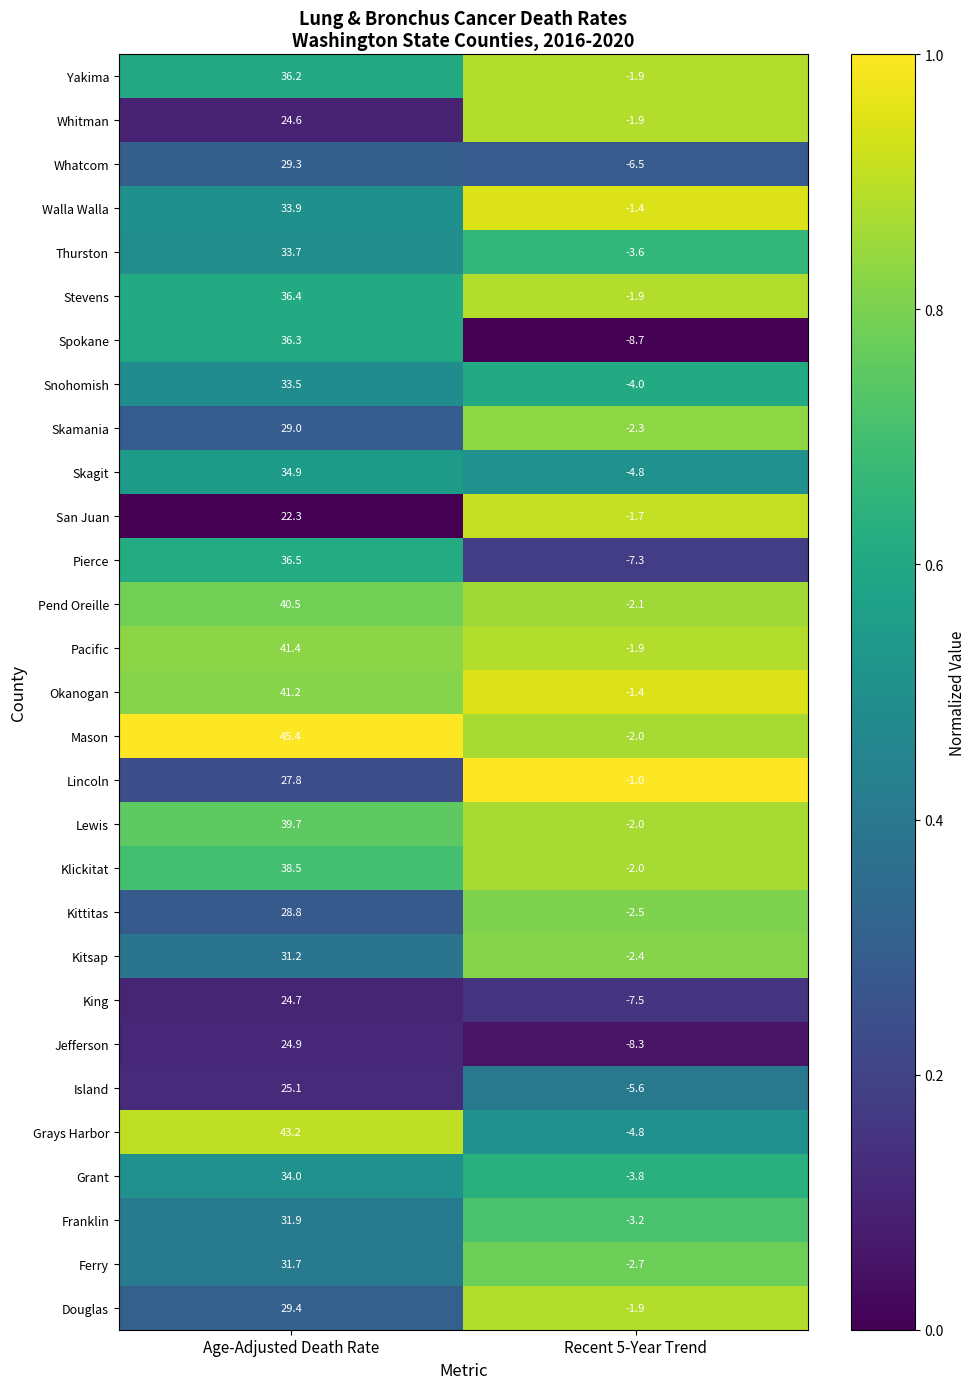

Is the value of Walla Walla at Age-Adjusted Death Rate greater than the value of San Juan at Recent 5-Year Trend?

Yes